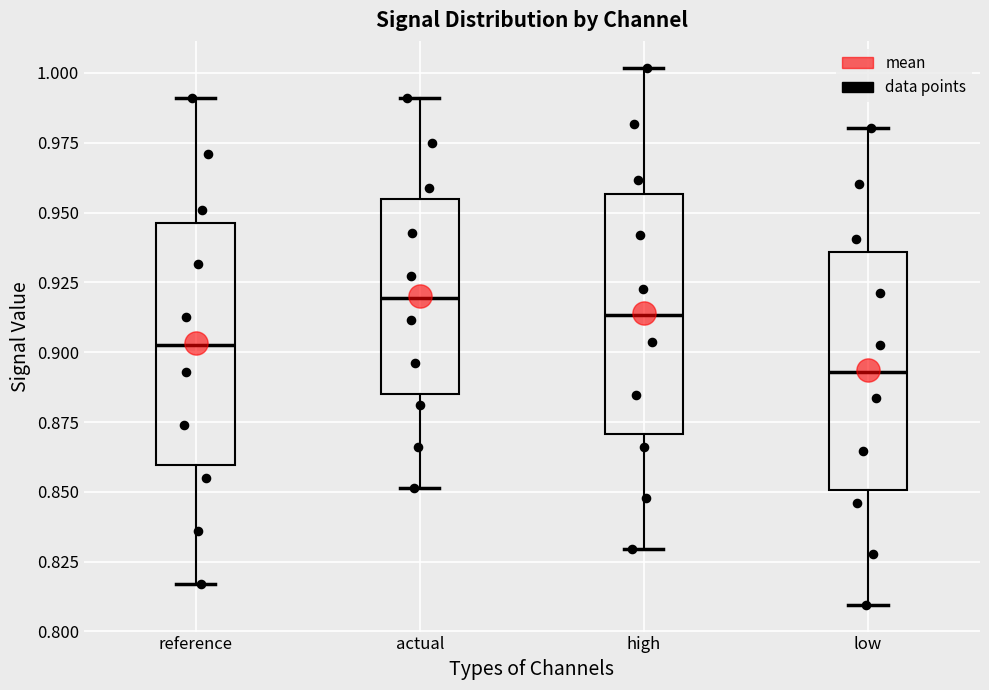

Which box has the highest median line?

actual